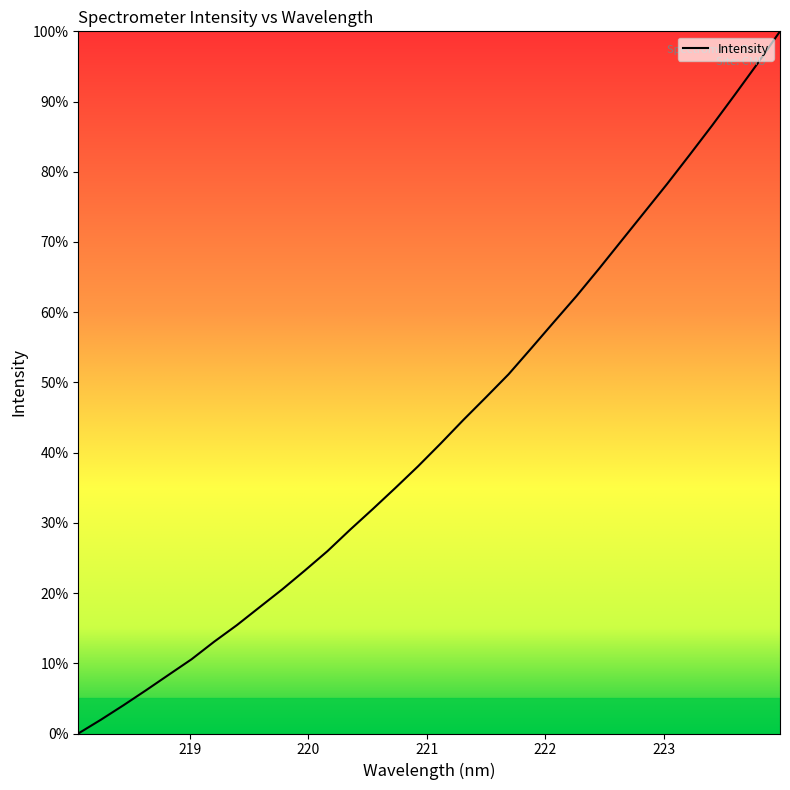

Count the number of data series in this chart.

1